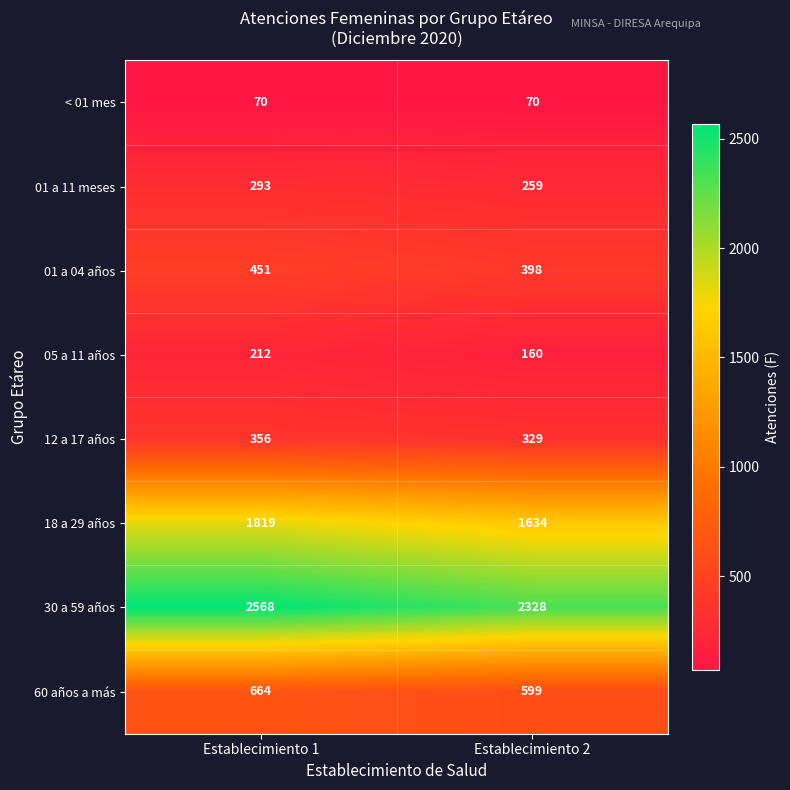

List the series in order of their peak value, lowest first.

< 01 mes, 05 a 11 años, 01 a 11 meses, 12 a 17 años, 01 a 04 años, 60 años a más, 18 a 29 años, 30 a 59 años